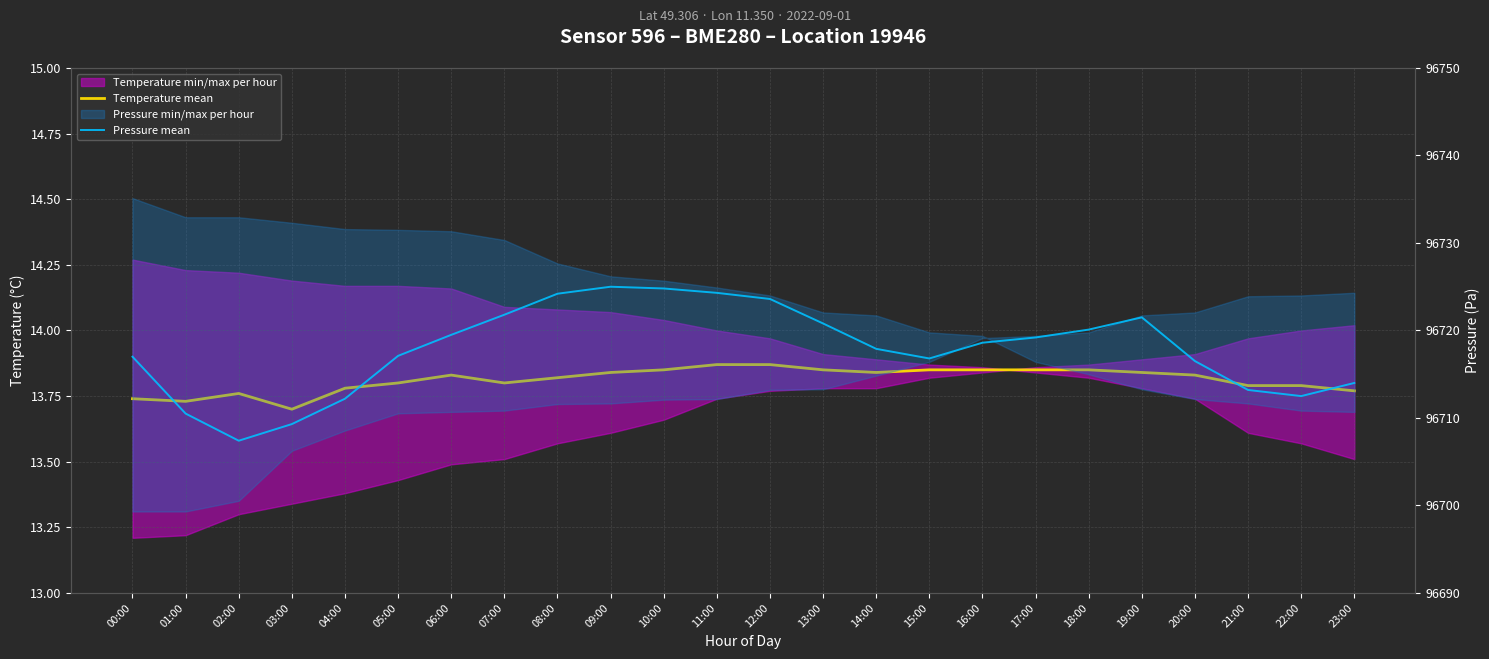

Which series has the largest range (max minus min)?

Pressure mean